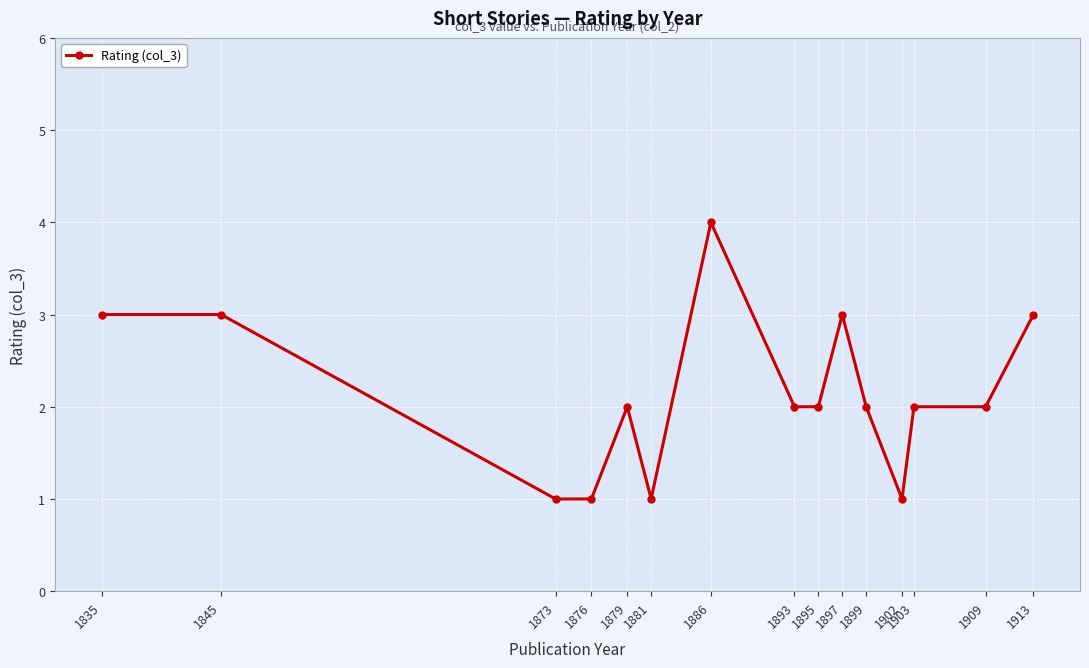

How many values are between 1 and 3?

14